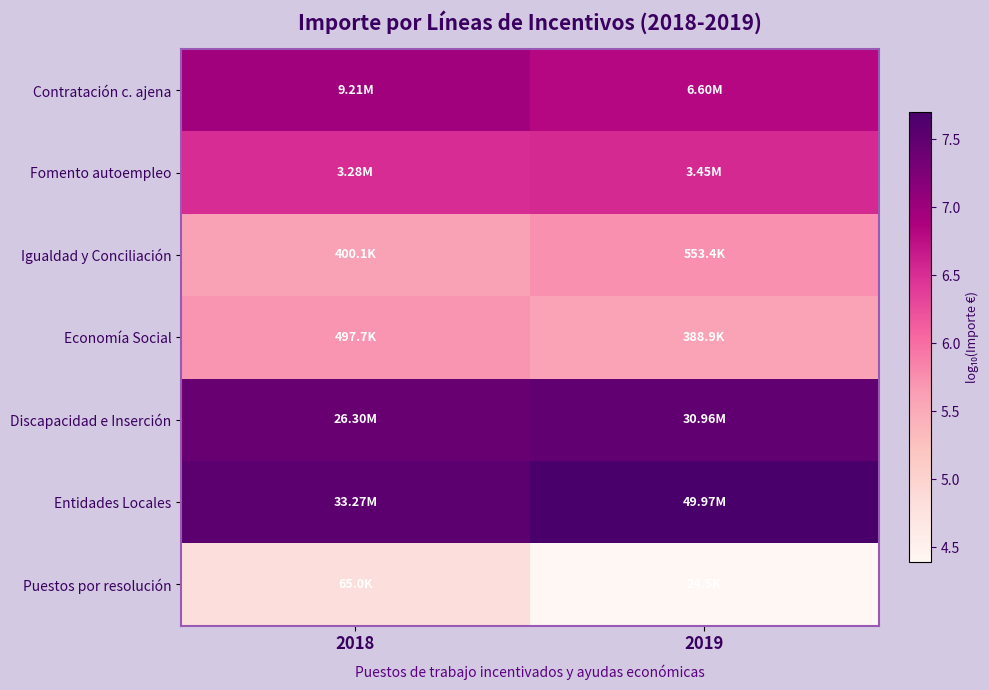

Reading left to right, what are all the values shown in this chart?

Contratación c. ajena: 2018=7.0	2019=6.8
Fomento autoempleo: 2018=6.5	2019=6.5
Igualdad y Conciliación: 2018=5.6	2019=5.7
Economía Social: 2018=5.7	2019=5.6
Discapacidad e Inserción: 2018=7.4	2019=7.5
Entidades Locales: 2018=7.5	2019=7.7
Puestos por resolución: 2018=4.8	2019=4.4